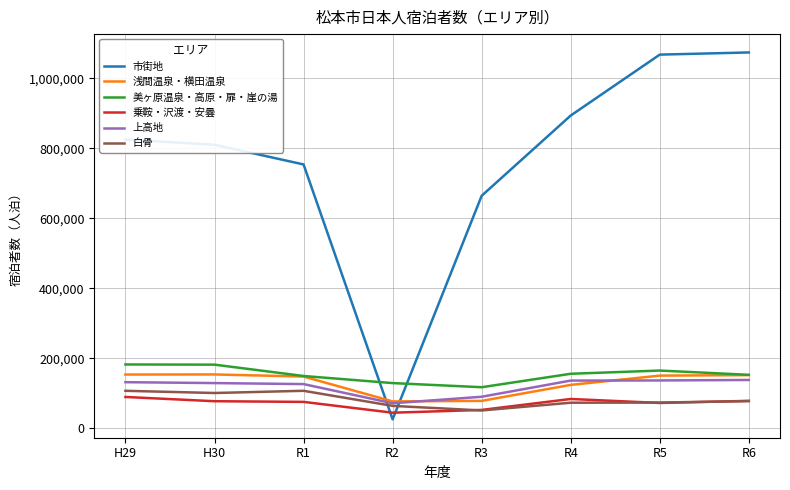

Which series has the largest total across all categories?

市街地